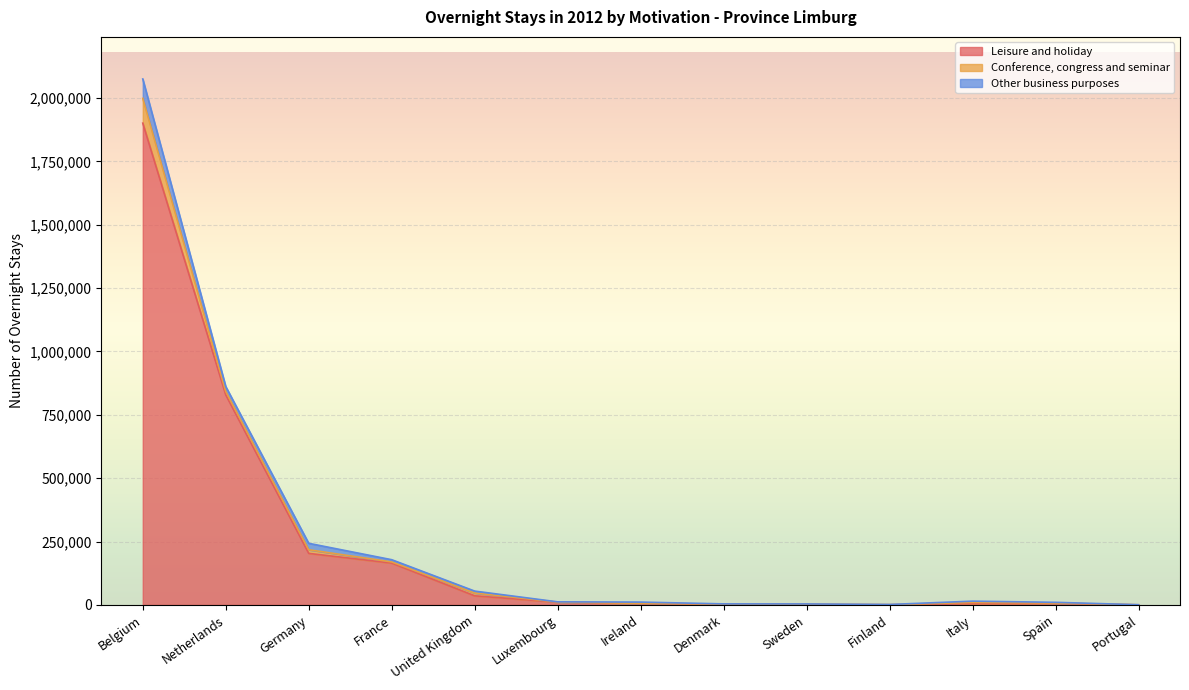

At which label is Leisure and holiday closest to 950631?

Netherlands